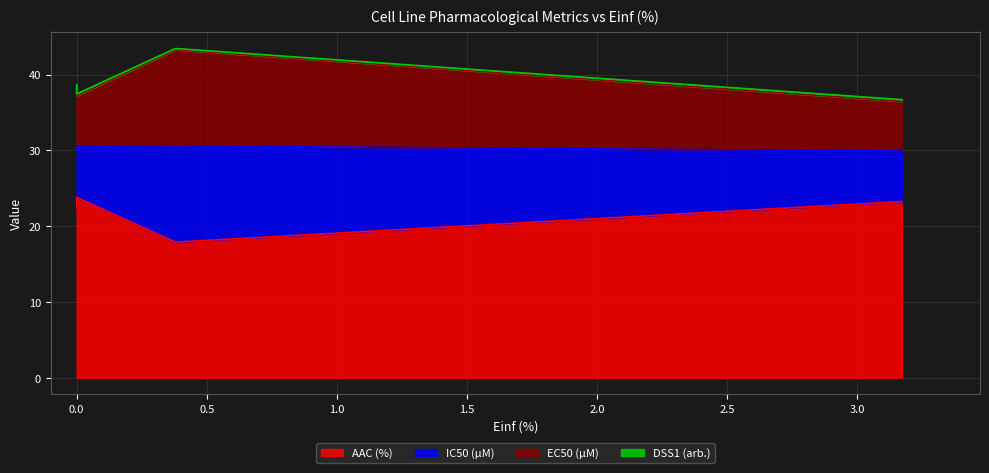

At which category is the sum across all series the highest?

0.379